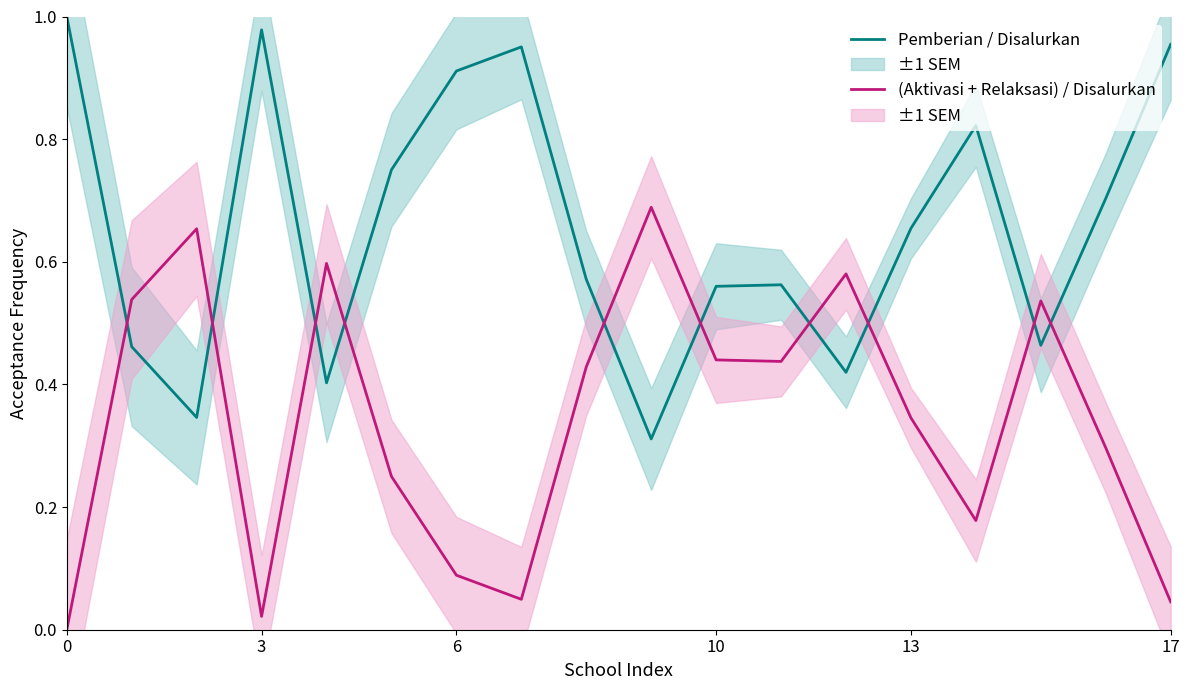

What is the difference between the highest and lowest values at 7?

0.9